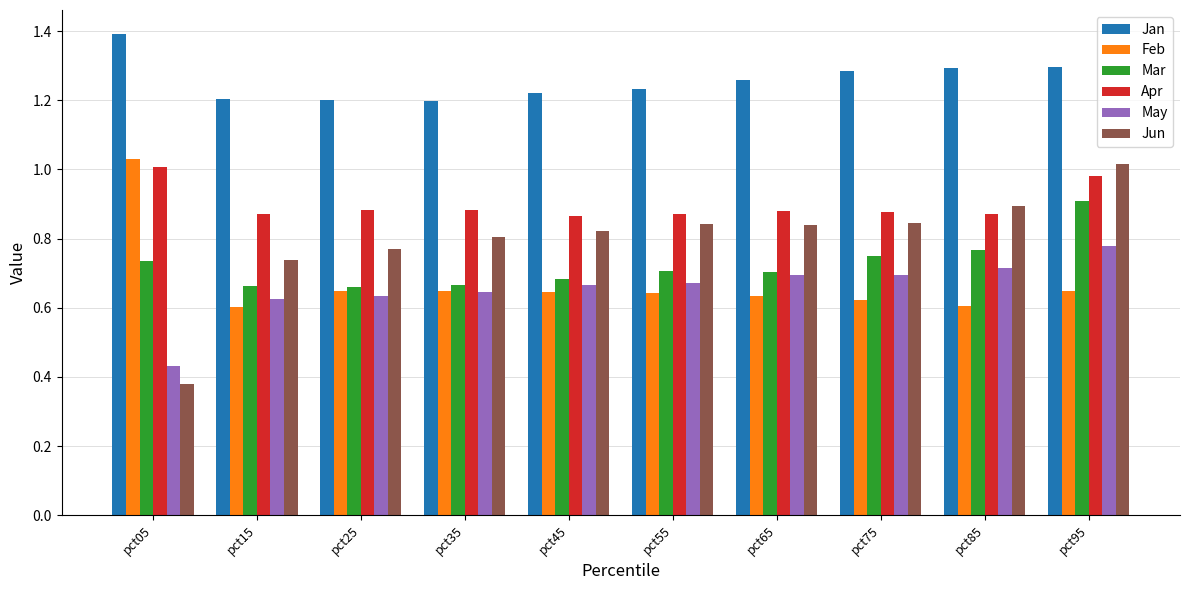

The value of Mar at pct55 is 0.2. True or false?

False